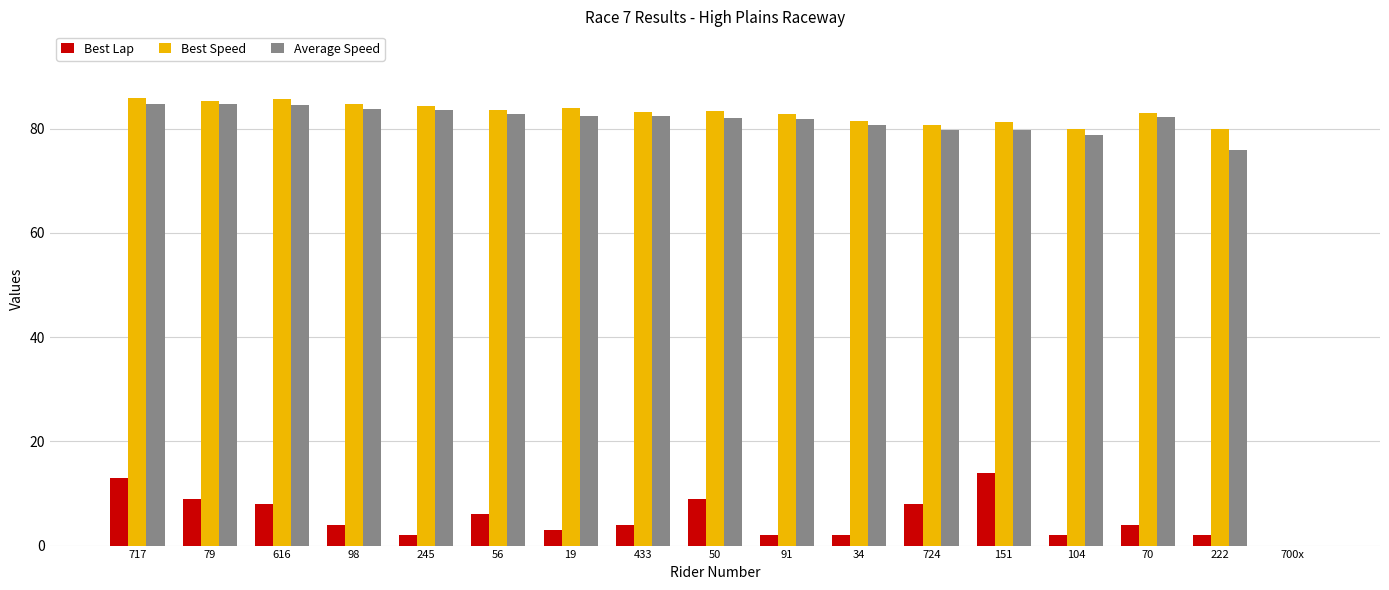

Which series has the largest total across all categories?

Best Speed